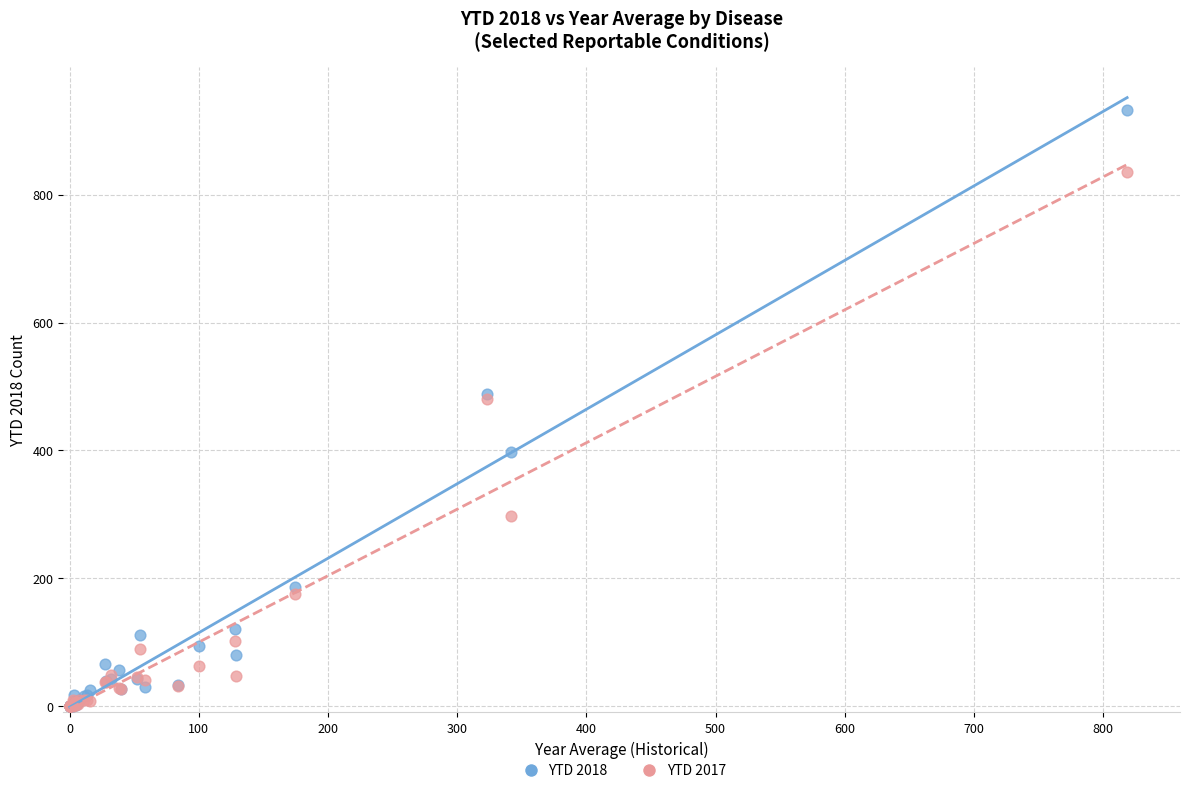

In the YTD 2017 series, what Y value is closest to 418?

481